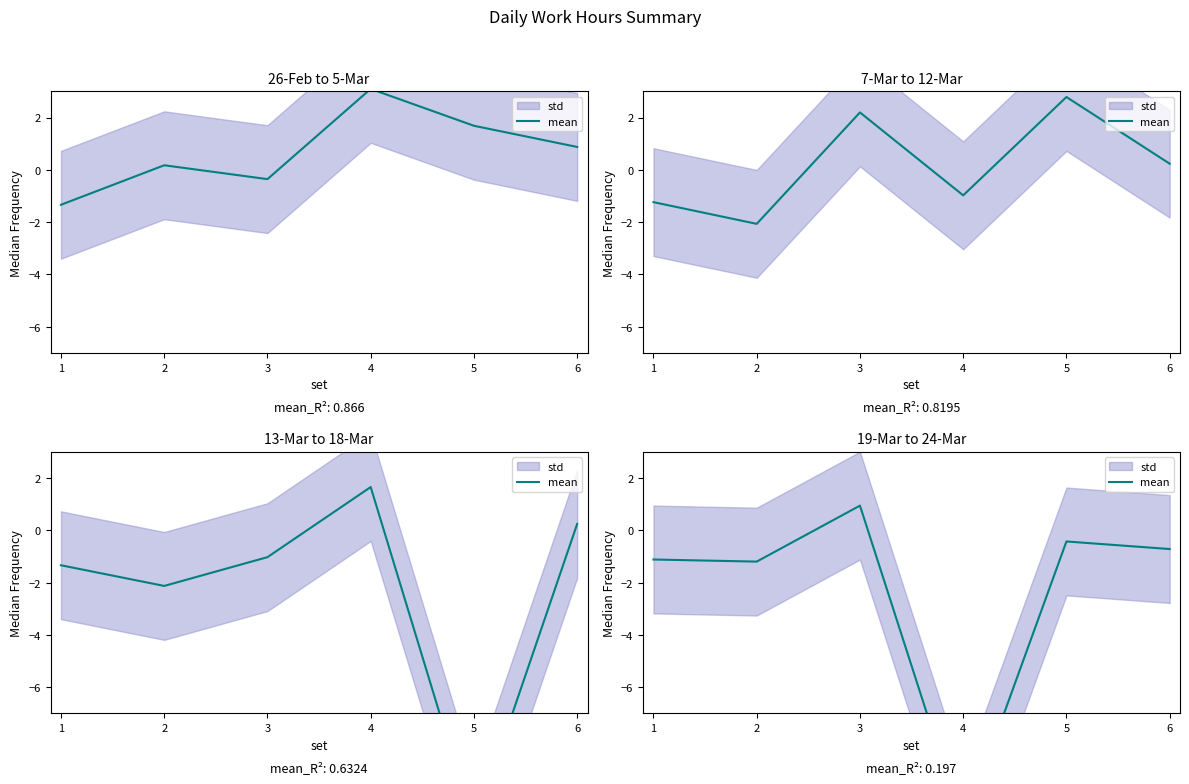

What is the minimum value shown in the chart?

-11.3